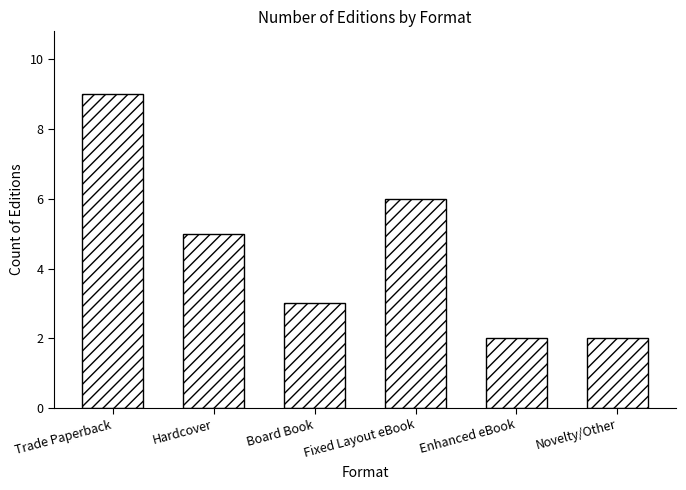

What is the greatest value displayed?

9